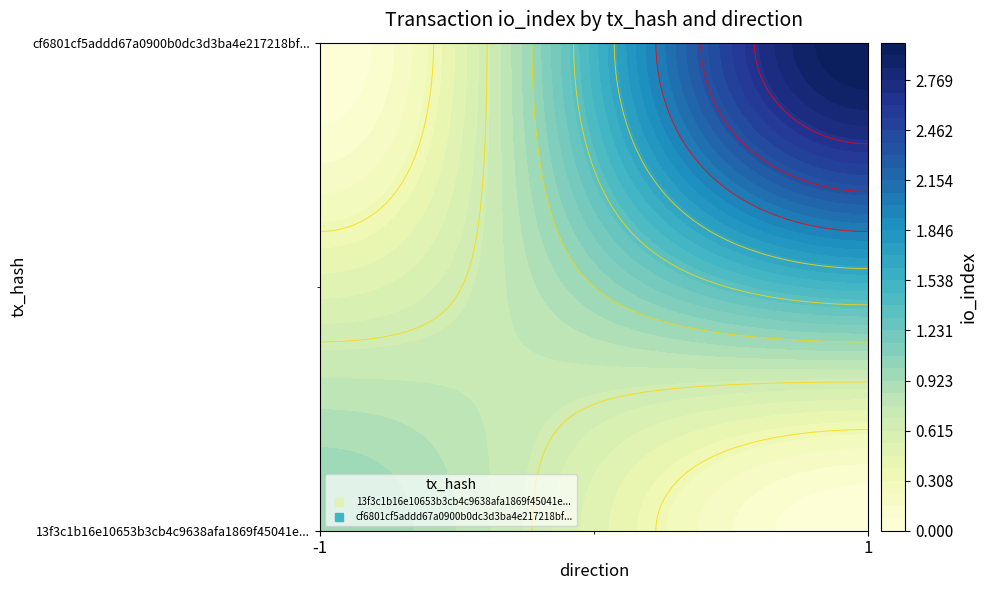

How many distinct data groups are displayed?

2